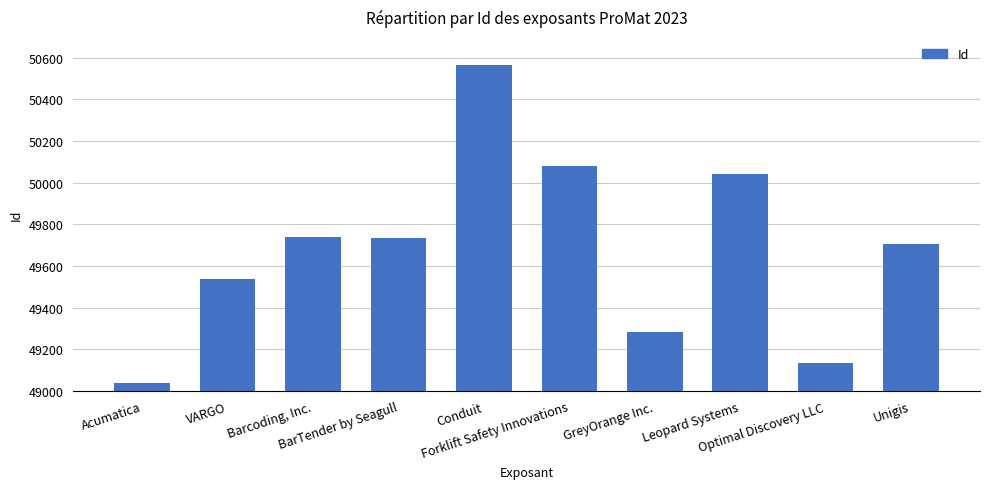

What is the difference between the second highest and second lowest values?

943